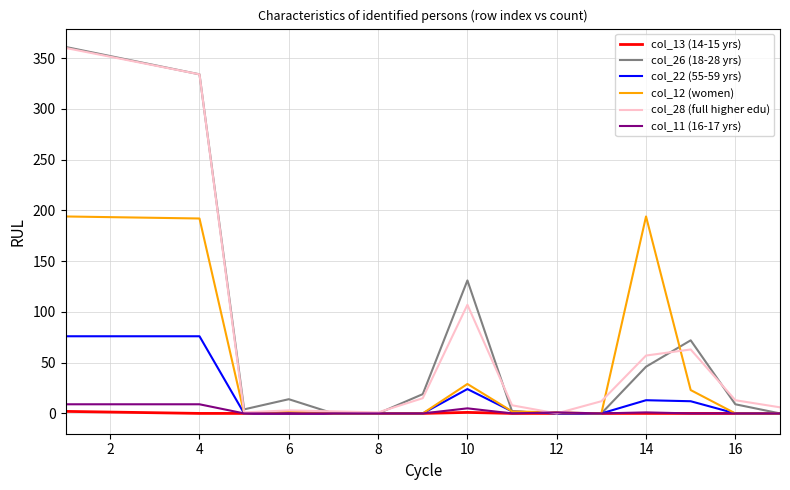

Which series has the largest range (max minus min)?

col_26 (18-28 yrs)